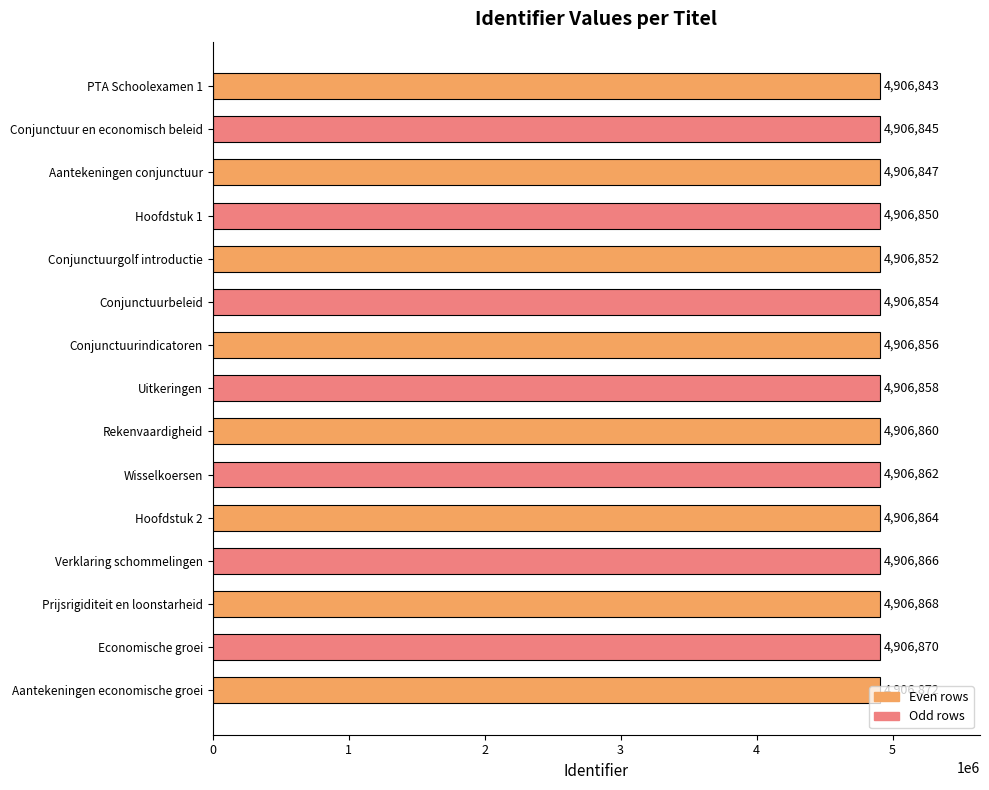

Approximately how many times larger is the value at Hoofdstuk 2 compared to Conjunctuurindicatoren?

1.0